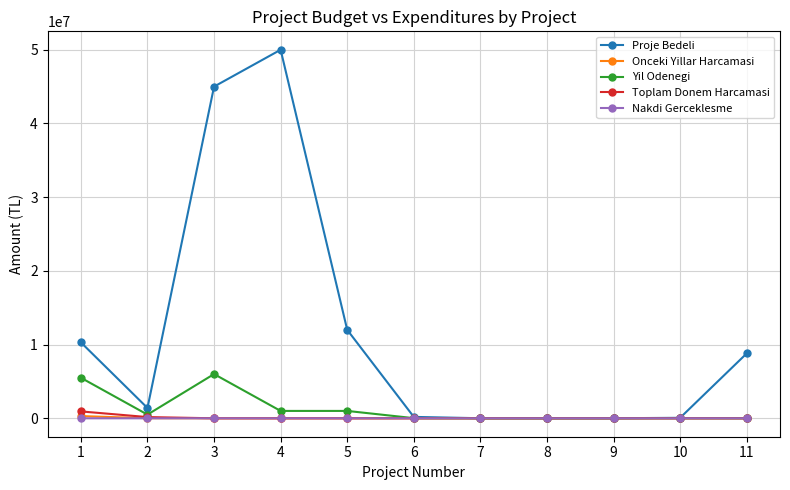

At how many categories does at least one series exceed 34289500?

2